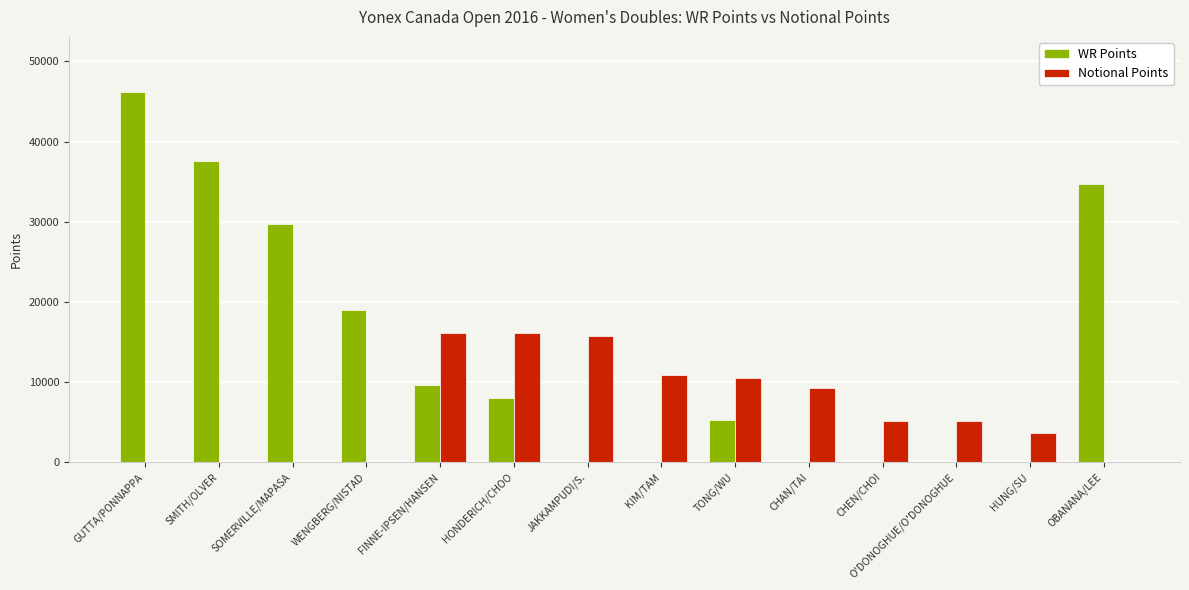

Which series has the largest range (max minus min)?

WR Points